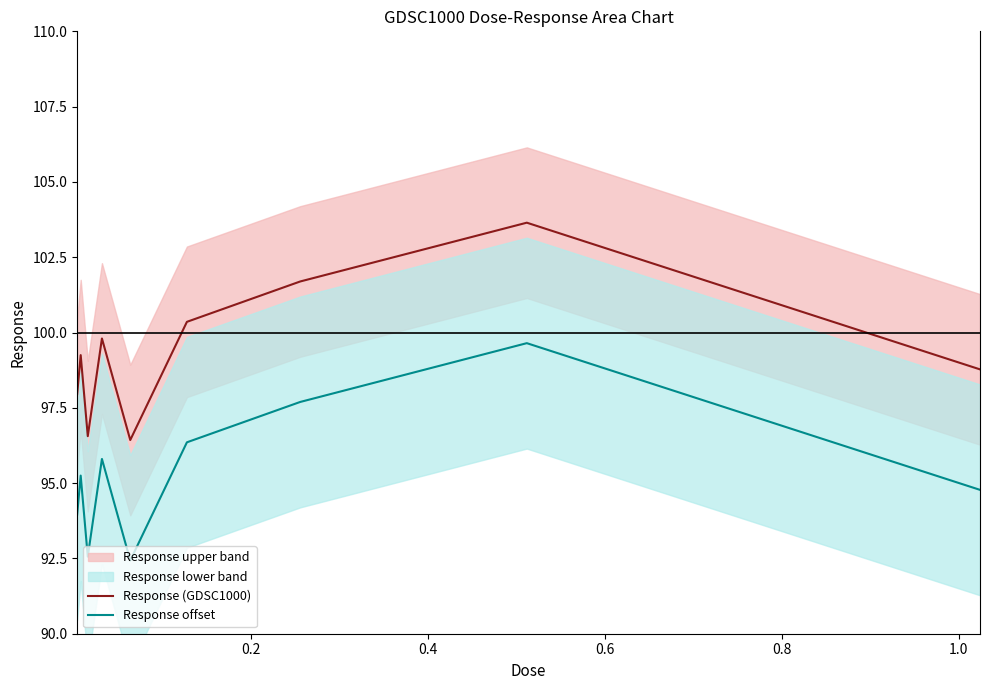

True or false: Response (GDSC1000) and Response offset cross at least once.

False